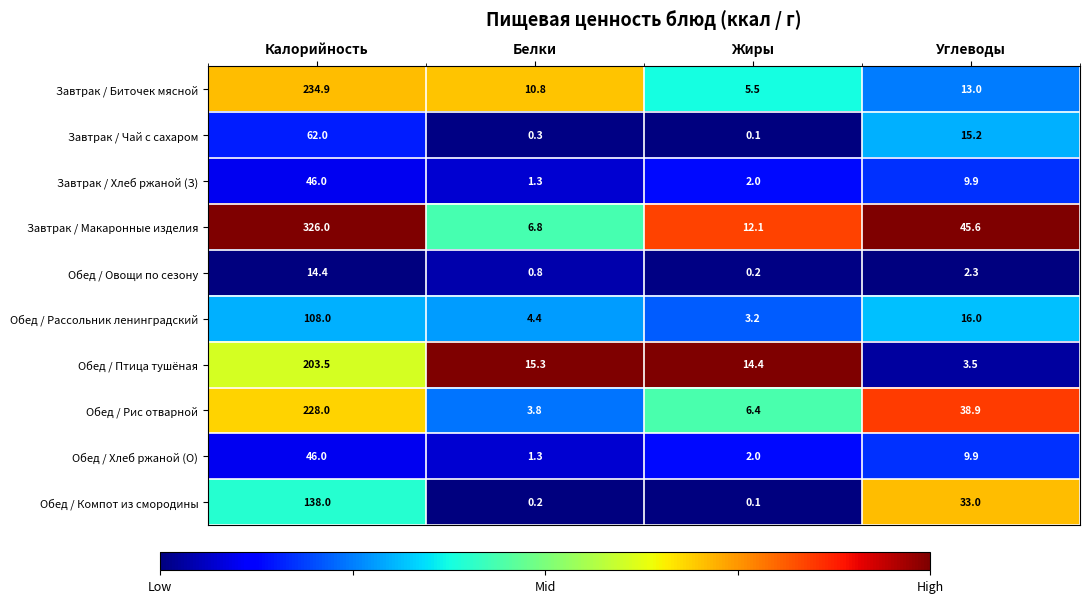

True or false: Обед / Рассольник ленинградский has a value of 7.6 at Белки.

False